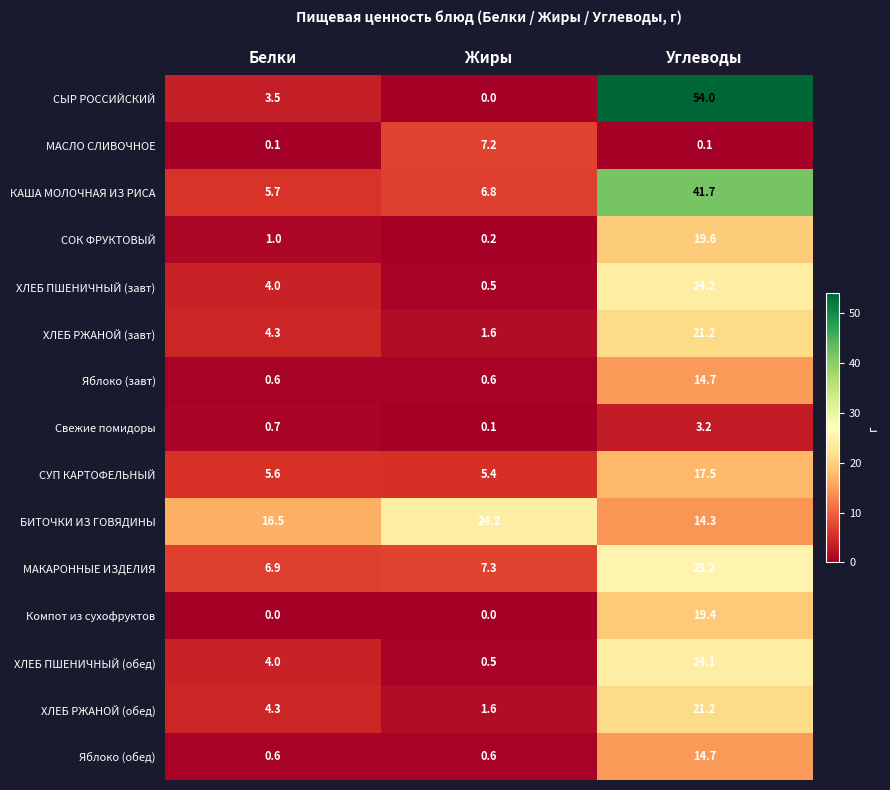

What is the difference between the ХЛЕБ ПШЕНИЧНЫЙ (обед) values at Жиры and Углеводы?

23.6